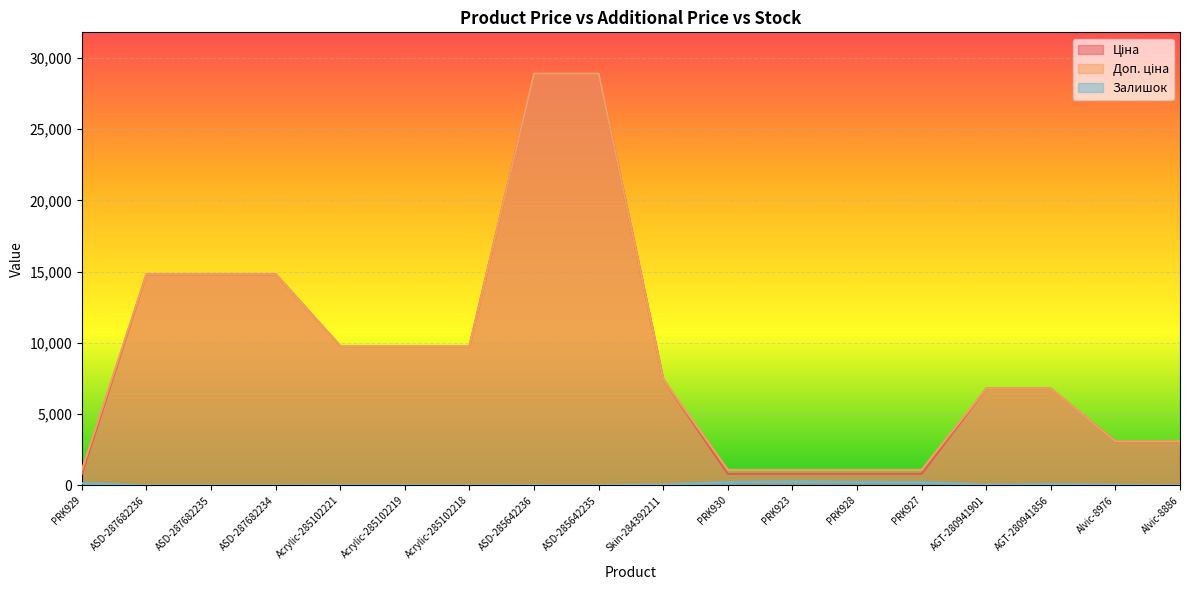

How many lines are shown in the chart?

3